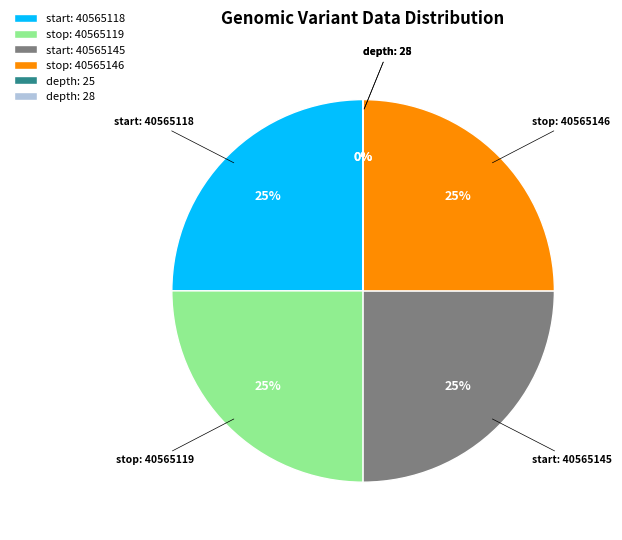

Approximately how many times larger is the value at stop: 40565146 compared to start: 40565145?

1.0